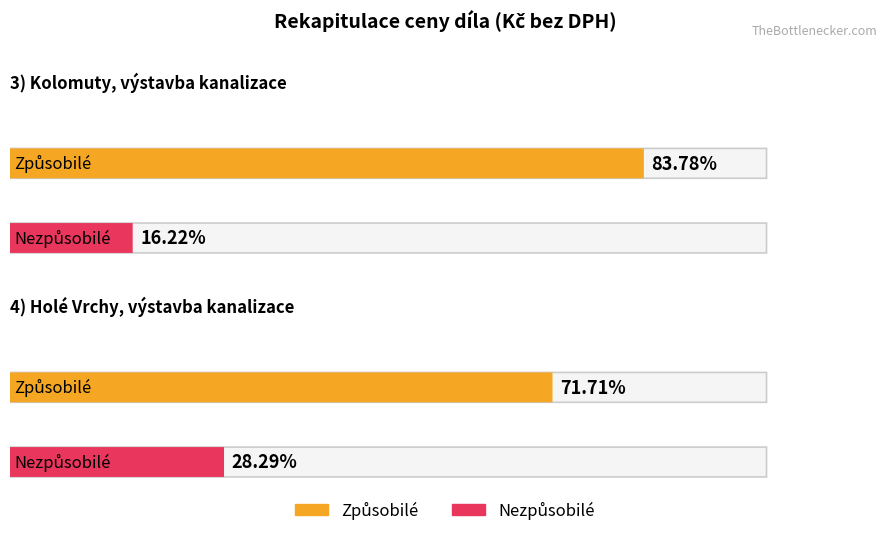

Between 3) Kolomuty, výstavba kanalizace and 4) Holé Vrchy, výstavba kanalizace, which series saw the biggest shift?

Způsobilé